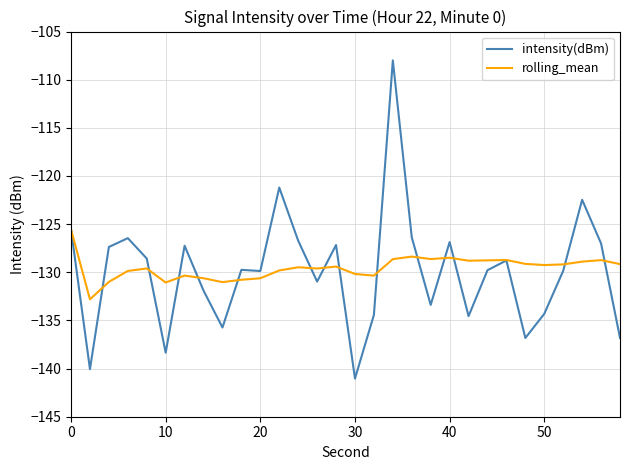

Does the chart have visible grid lines?

Yes